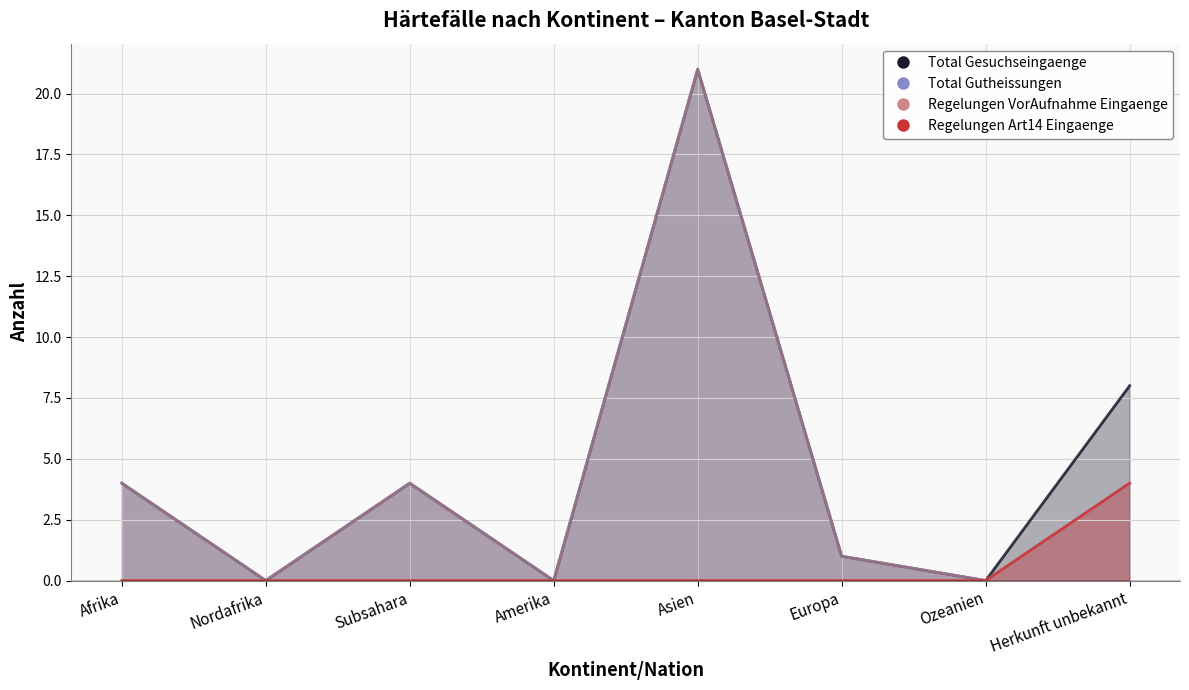

Rank the series by their maximum value, from lowest to highest.

Regelungen Art14 Eingaenge, Total Gesuchseingaenge, Total Gutheissungen, Regelungen VorAufnahme Eingaenge